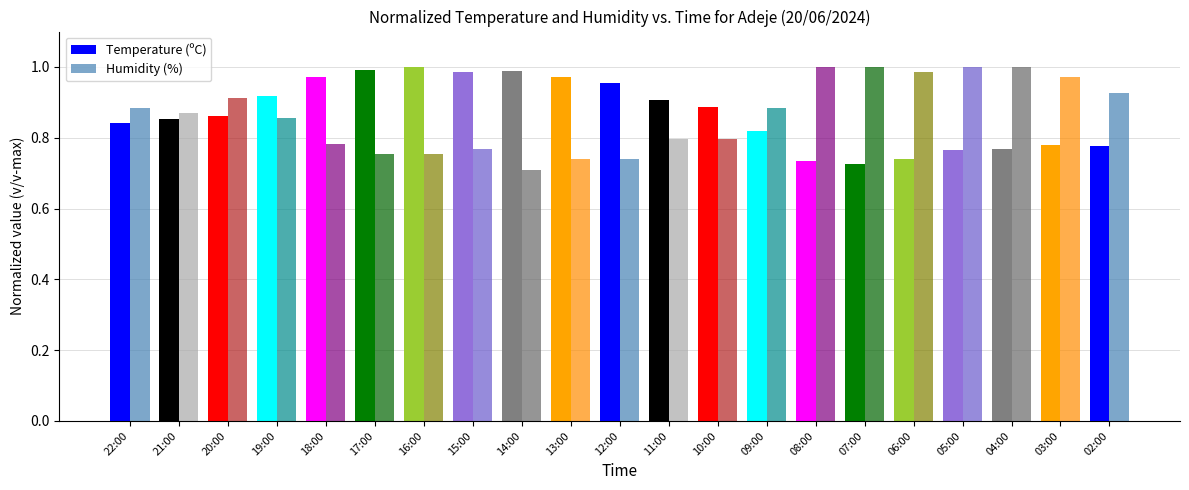

What is the sum of the Temperature (ºC) values at 05:00 and 15:00?

1.7